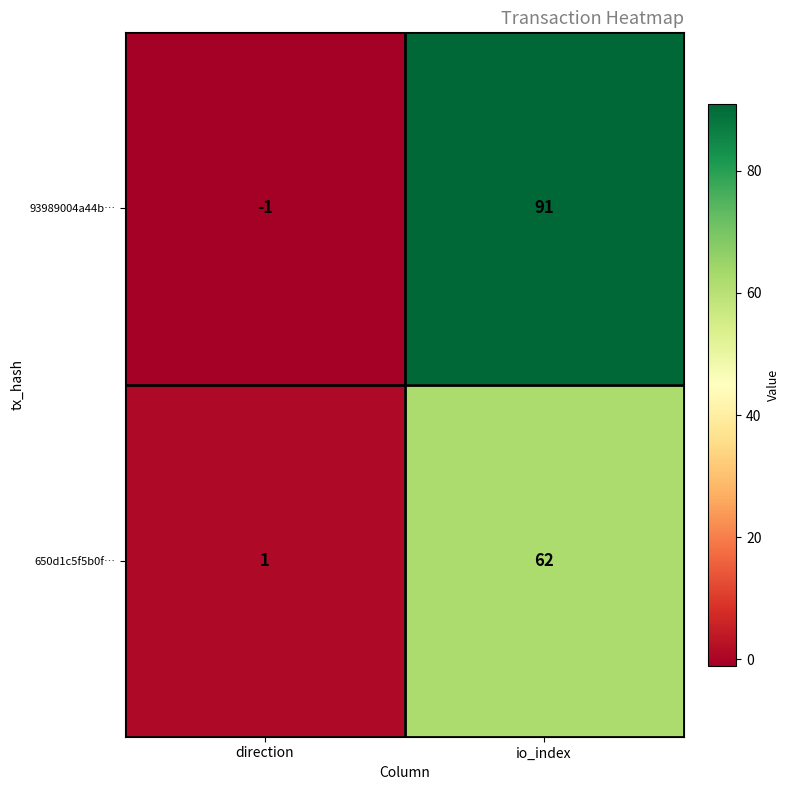

Reading left to right, transcribe all the data shown in this chart.

93989004a44b…: -1	91
650d1c5f5b0f…: 1	62